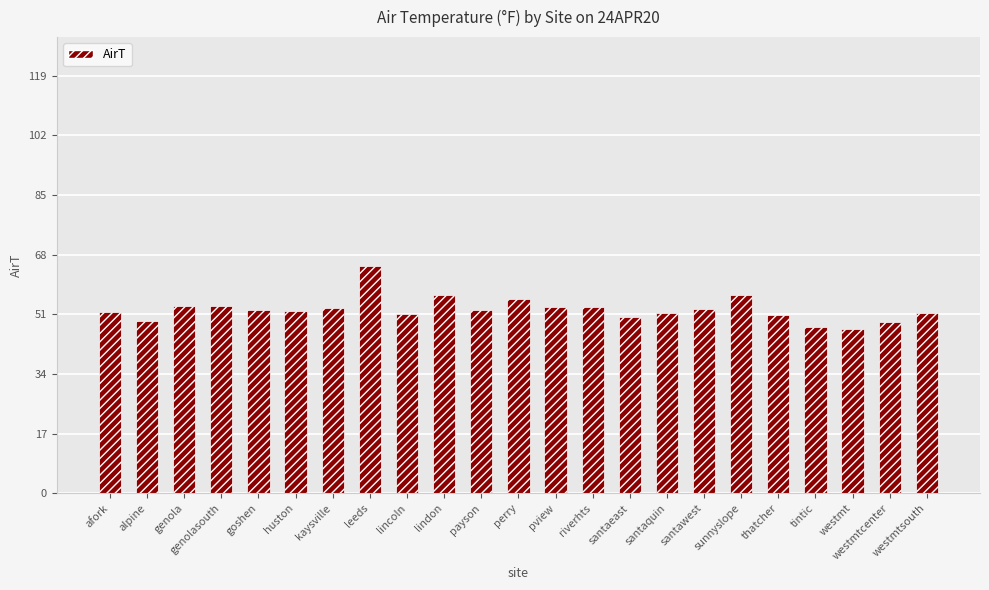

How many categories are shown in the chart?

23